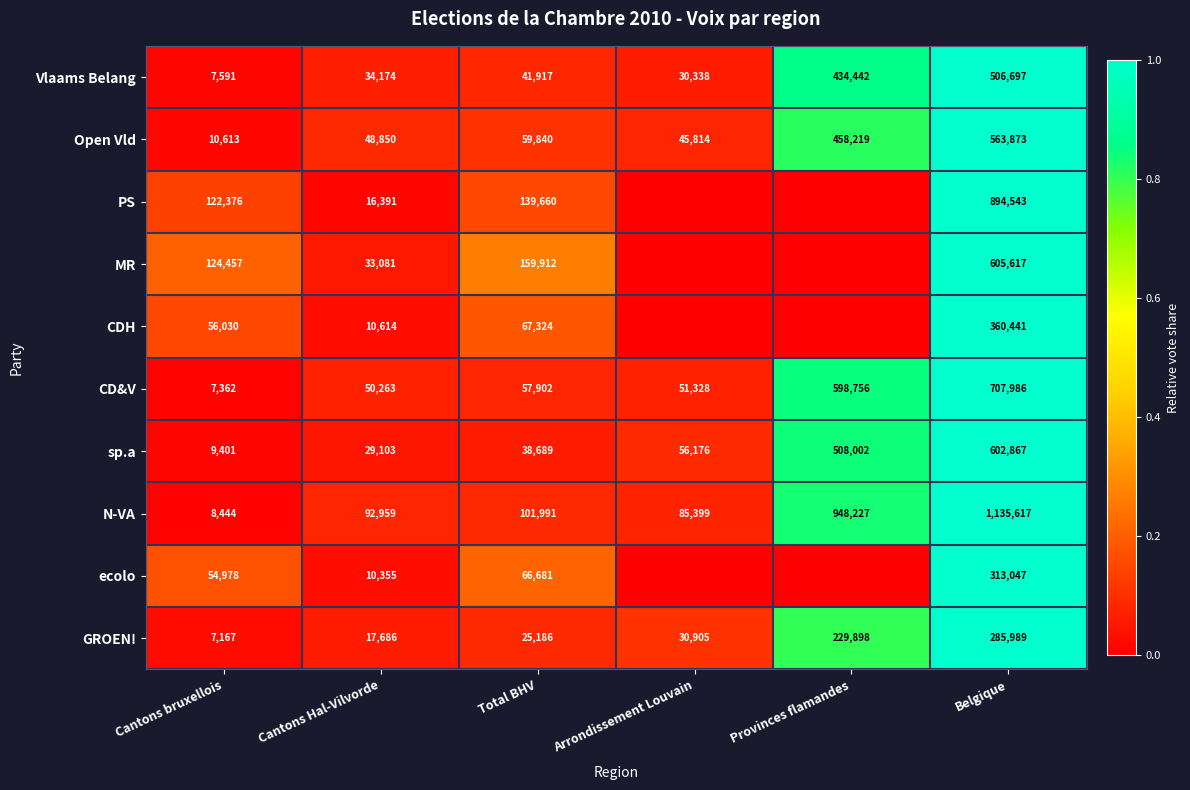

What is the spread (max minus min) of values at Total BHV?

134726